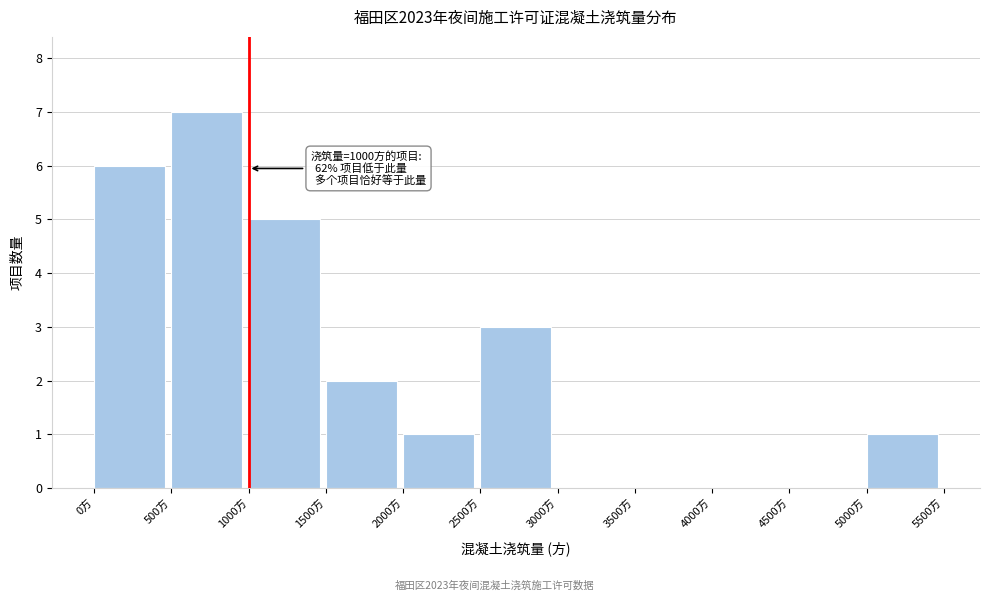

Over which range of the x-axis is the bar tallest?

500 to 1000